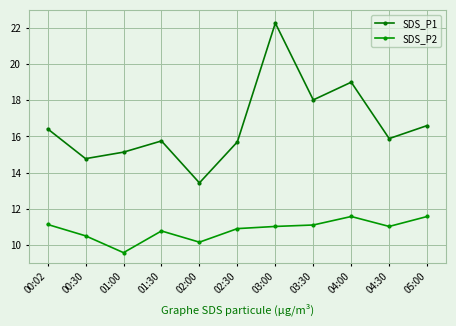

What is the sum of all SDS_P2 values?

119.3